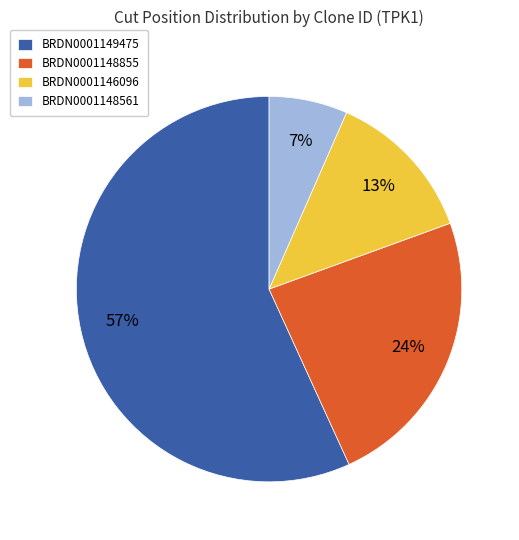

What is the largest slice in the pie chart?

BRDN0001149475